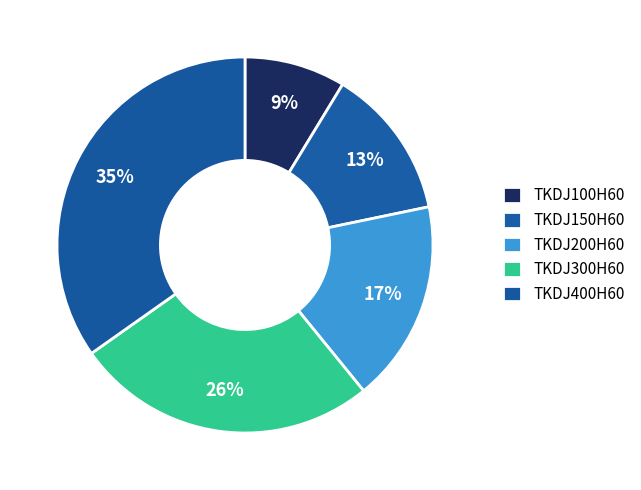

To the nearest percent, what is the difference between the largest and smallest slice percentages?

26%